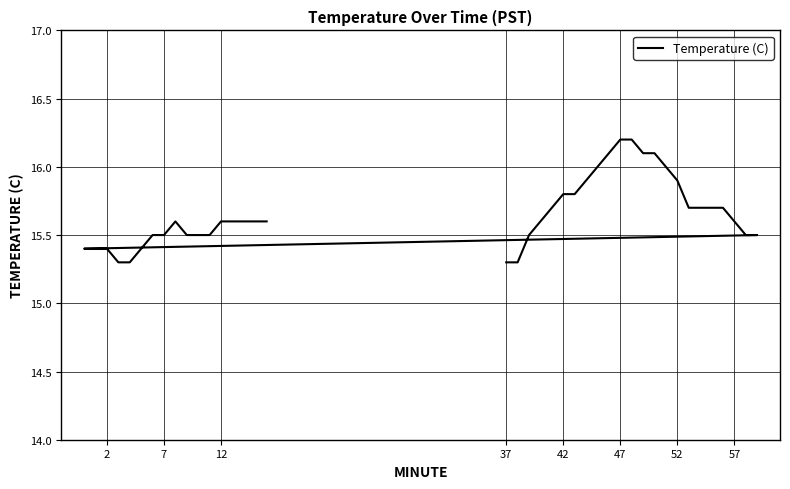

What is the value of the 23rd point from the left?

15.5